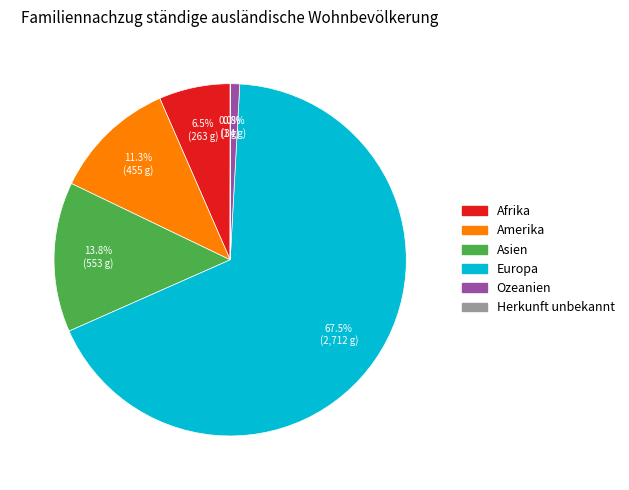

Which category has the biggest portion of the pie?

Europa